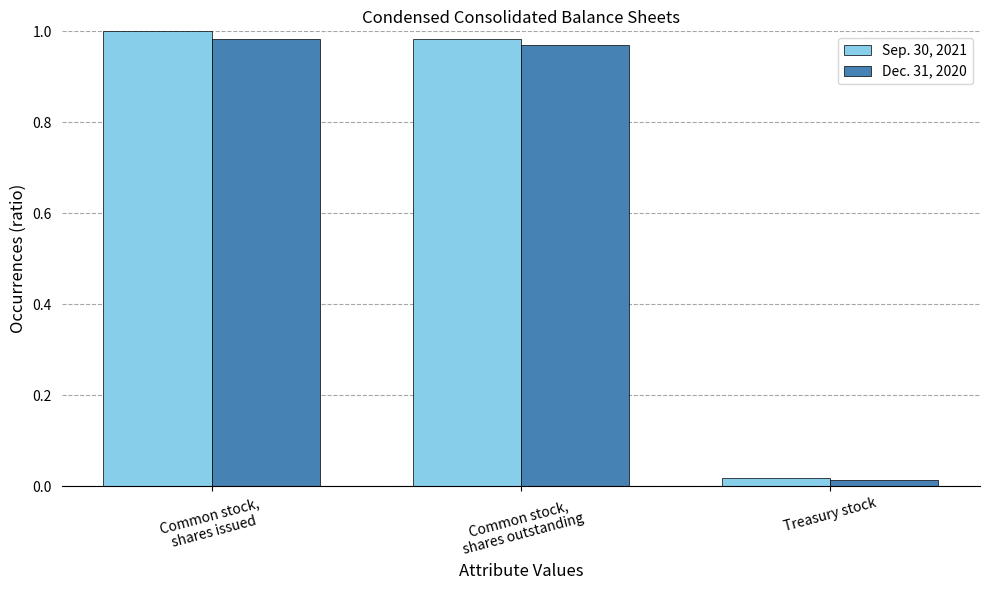

Which series has the largest total across all categories?

Sep. 30, 2021